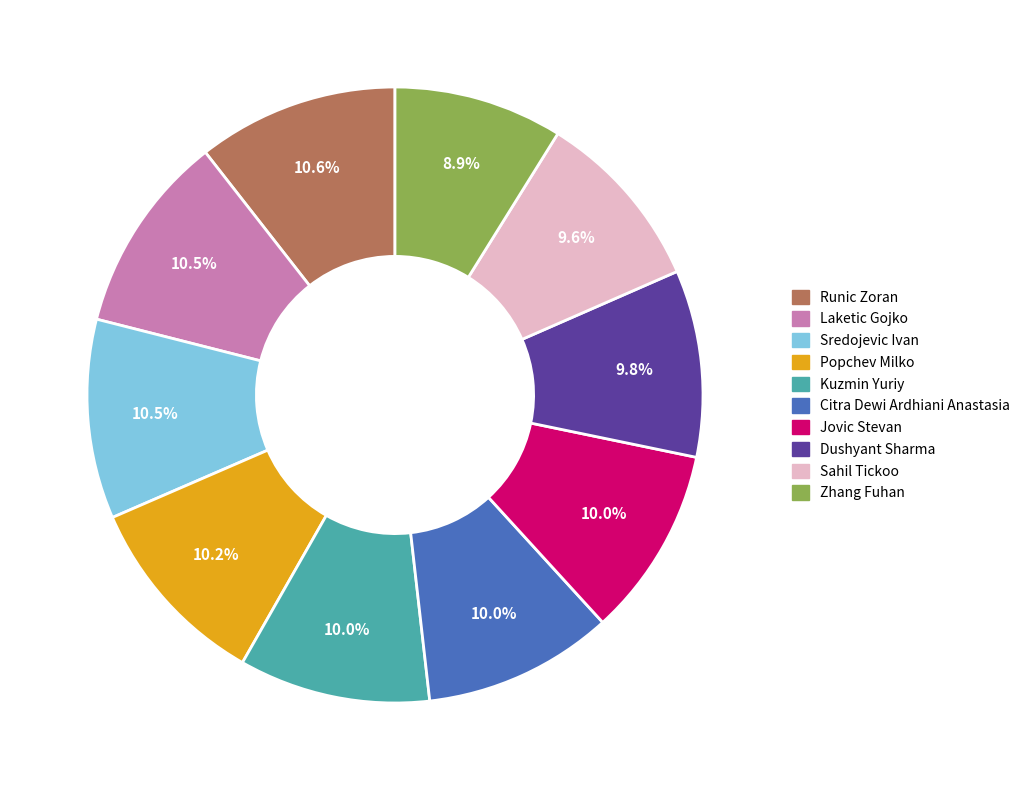

To the nearest percent, what is the combined percentage of Citra Dewi Ardhiani Anastasia and Runic Zoran?

21%